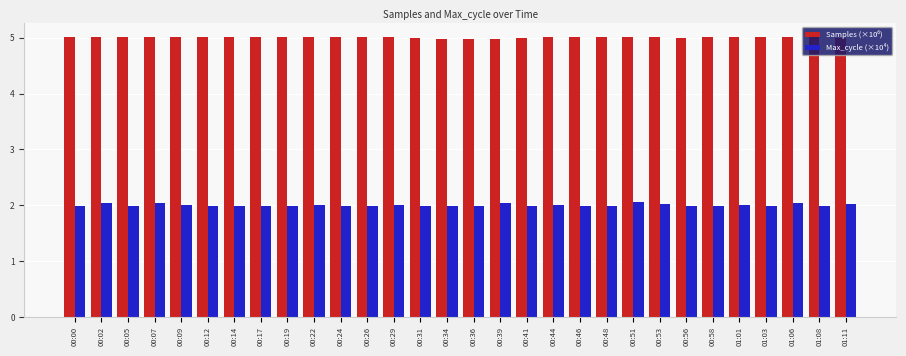

At how many categories does at least one series exceed 3?

30